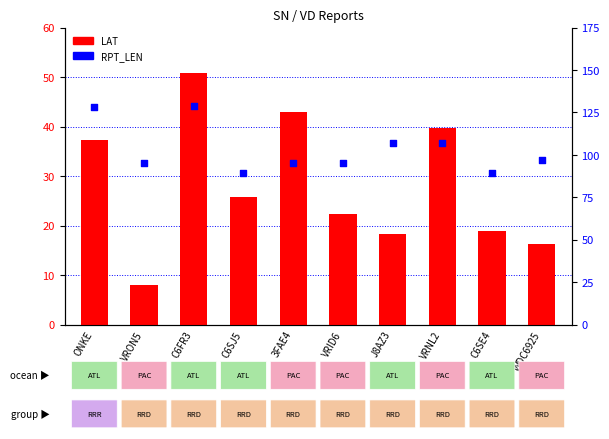

What is the total value across all series at VRID6?

117.3